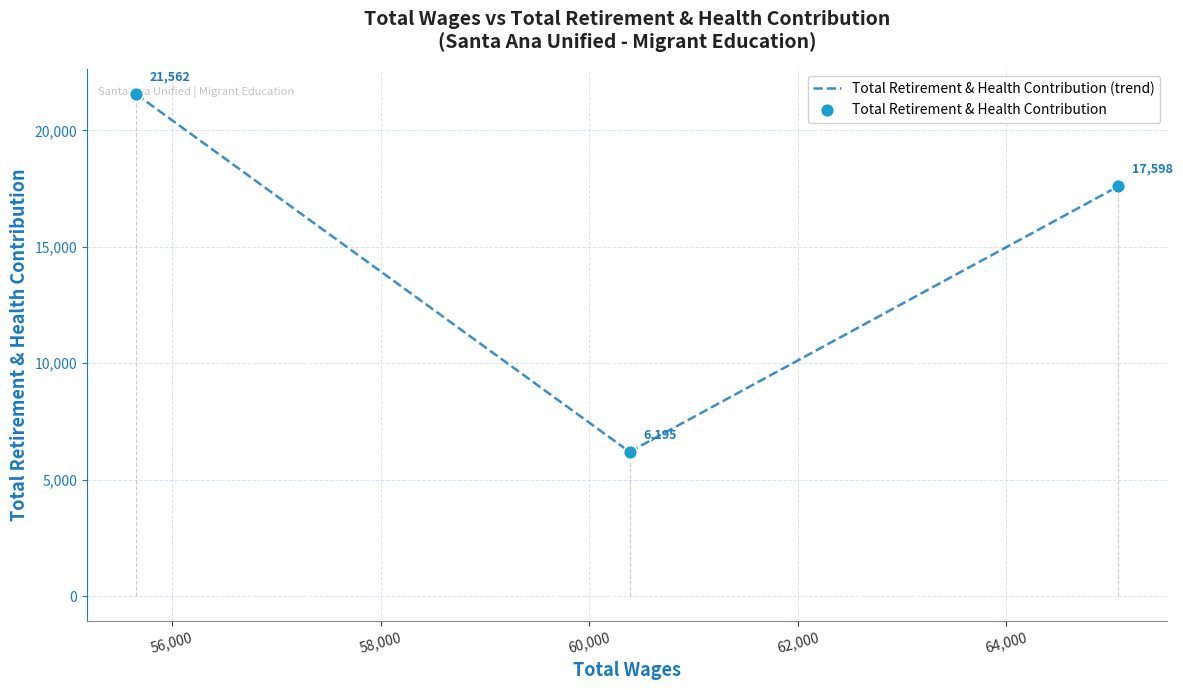

What are all the series names shown in the legend?

Total Retirement & Health Contribution (trend), Total Retirement & Health Contribution